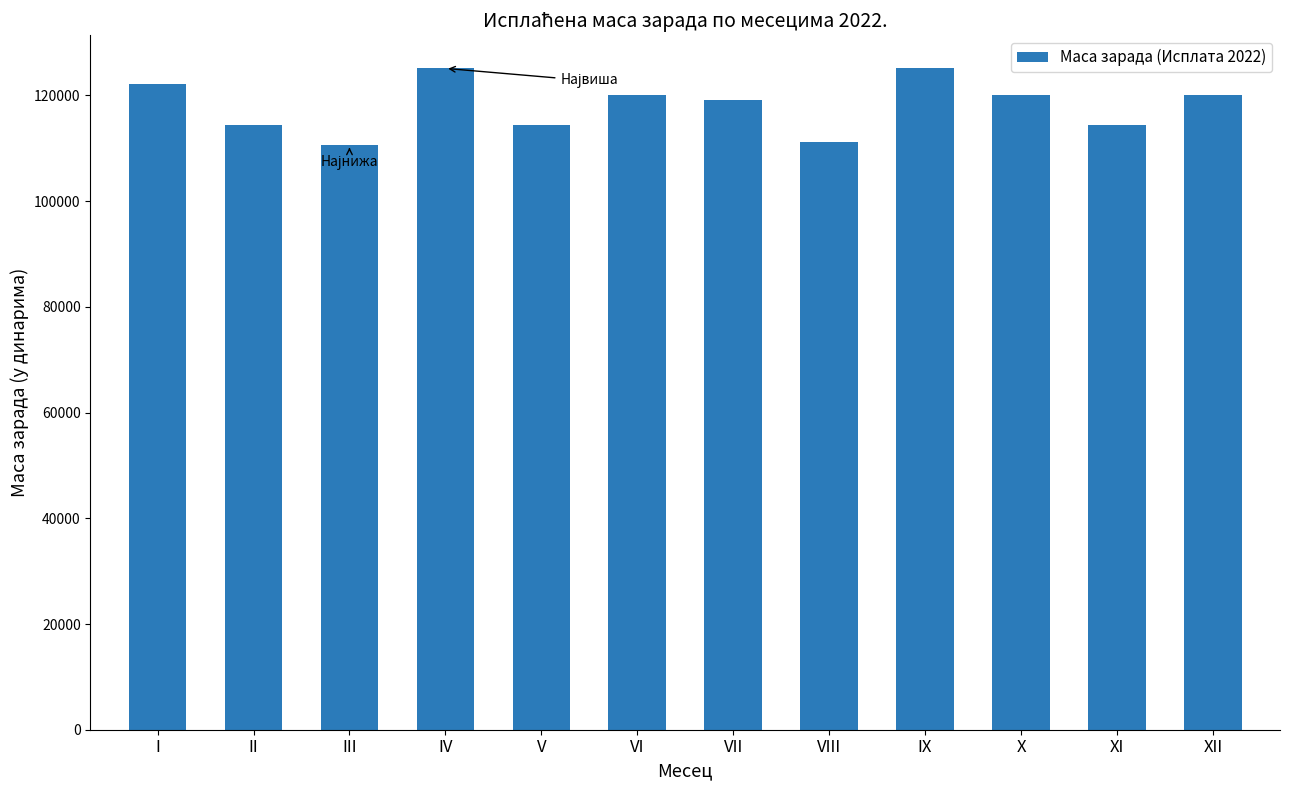

What is the value of the 1st bar from the left?

122168